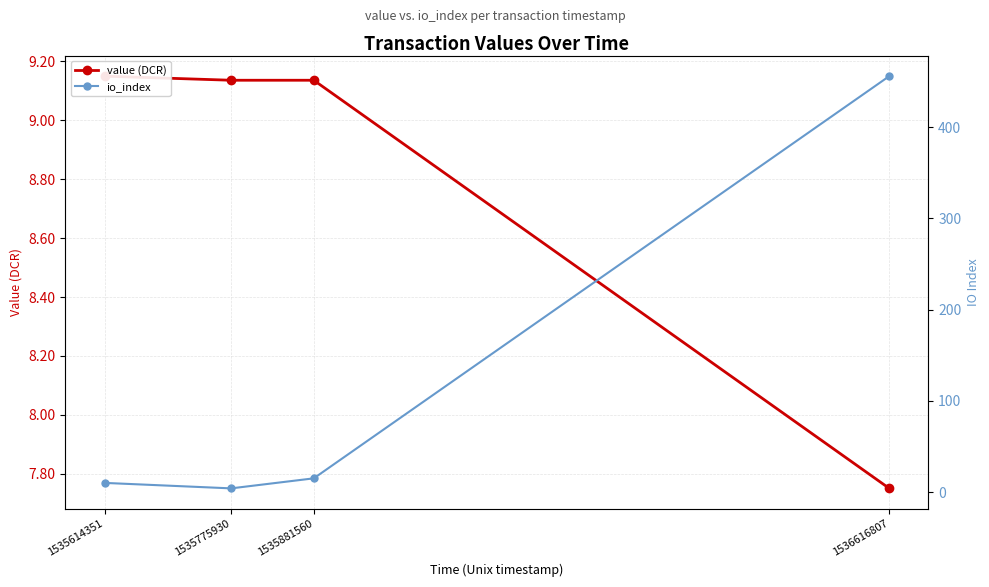

What is the highest value of the io_index series?

456.0